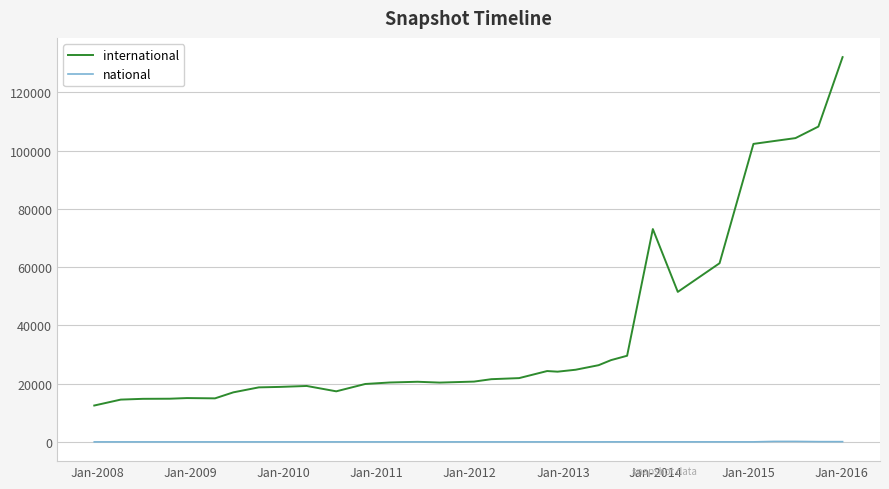

Rank the series by their average value, from lowest to highest.

national, international